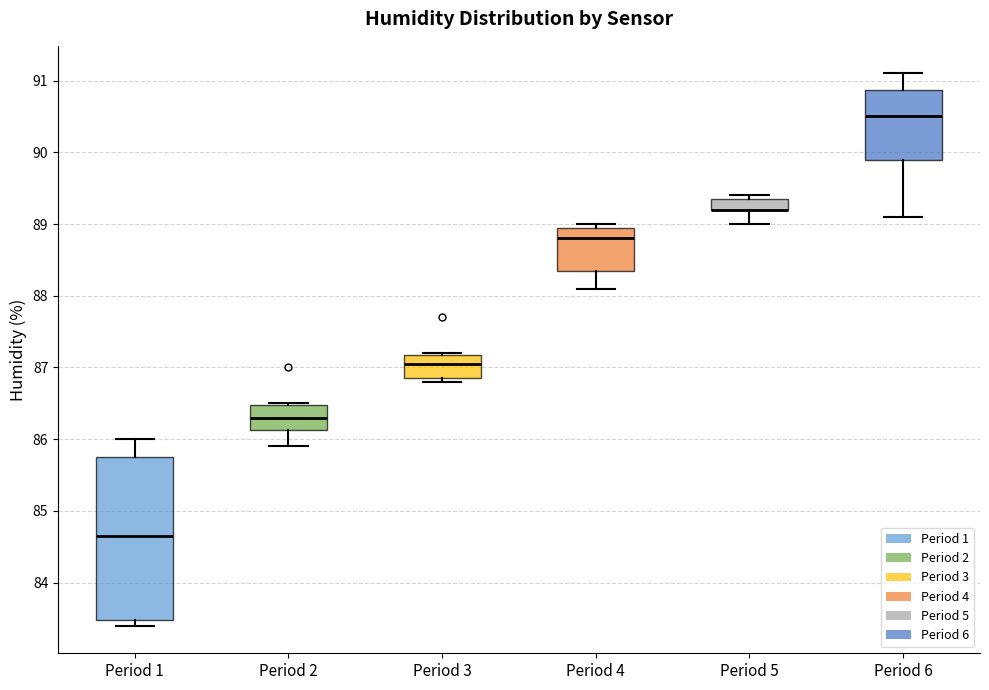

Reading left to right, read every box against the y-axis: the position of its median line, the range the box covers, and the ends of its whiskers. The values are not printed on the chart, so give them approximately, as read against the axis.

Period 1: median 84.7, box 83.5 to 85.8, whiskers 83.4 to 86.0
Period 2: median 86.3, box 86.1 to 86.5, whiskers 85.9 to 86.5
Period 3: median 87.1, box 86.9 to 87.2, whiskers 86.8 to 87.2
Period 4: median 88.8, box 88.4 to 89.0, whiskers 88.1 to 89.0 (just above the box's upper edge)
Period 5: median 89.2 (drawn on the box's lower edge), box 89.2 to 89.4, whiskers 89.0 to 89.4 (just above the box's upper edge)
Period 6: median 90.5, box 89.9 to 90.9, whiskers 89.1 to 91.1